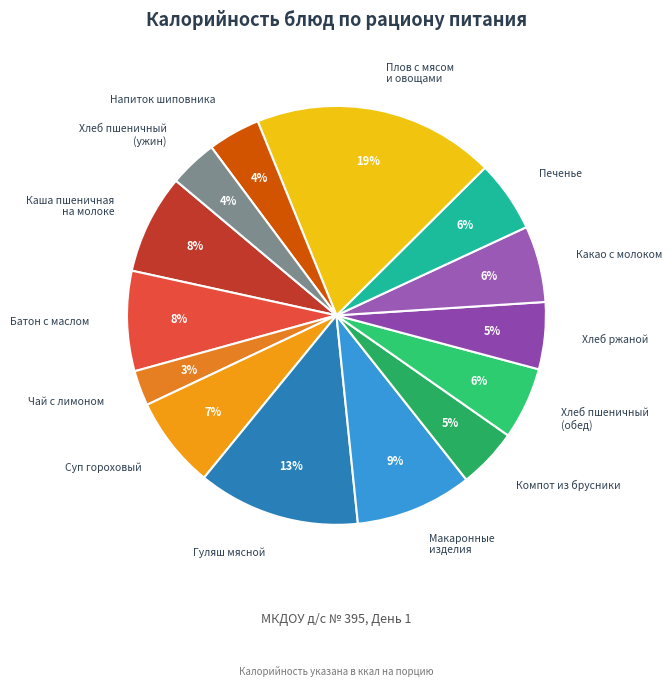

To the nearest percent, what portion does Хлеб ржаной represent?

5%